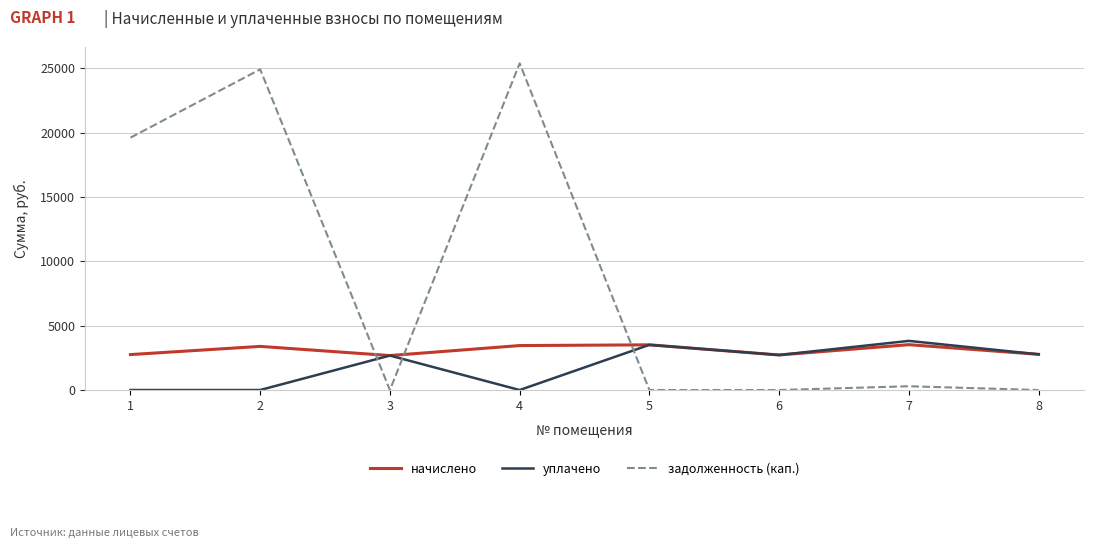

At which category does задолженность (кап.) reach its first local peak?

2